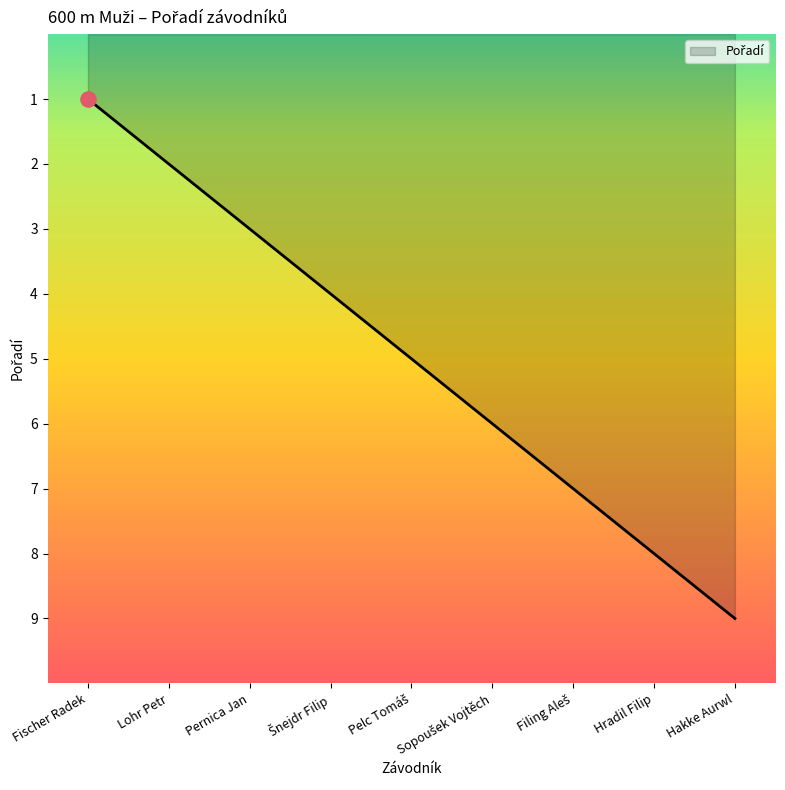

What is the change in value from Lohr Petr to Hakke Aurwl?

+7